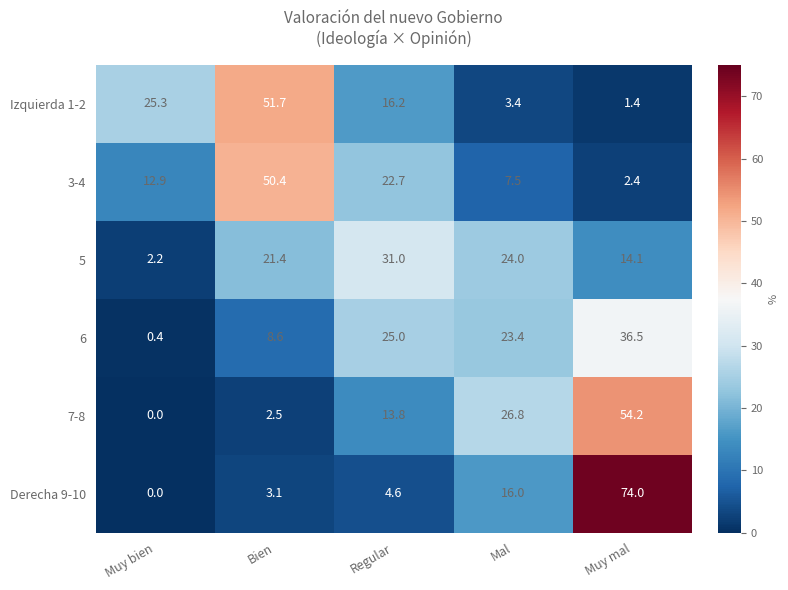

How many categories are shown in the chart?

5